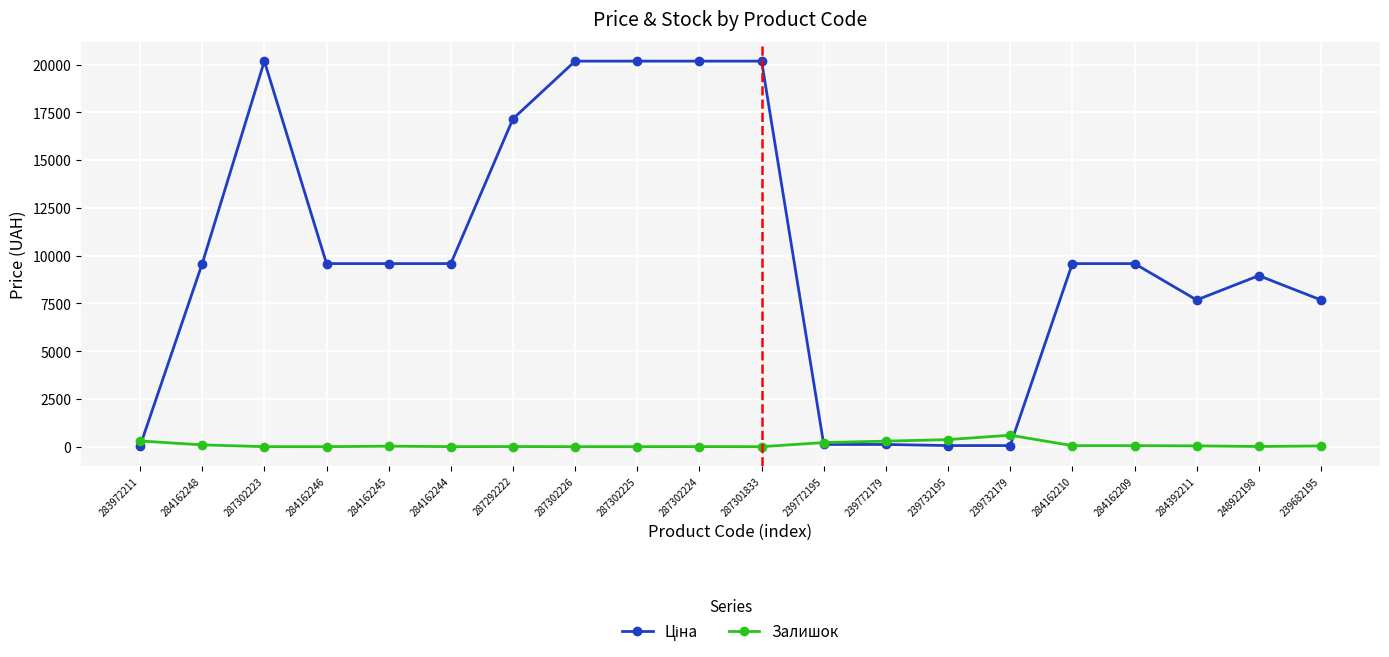

Is it true that Залишок equals 601.0 at 239732179?

True